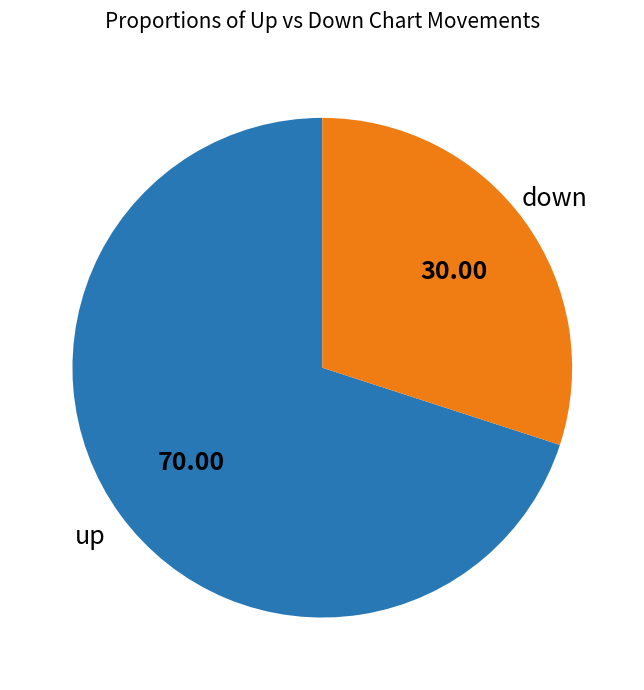

Does down account for over 50% of the chart?

No